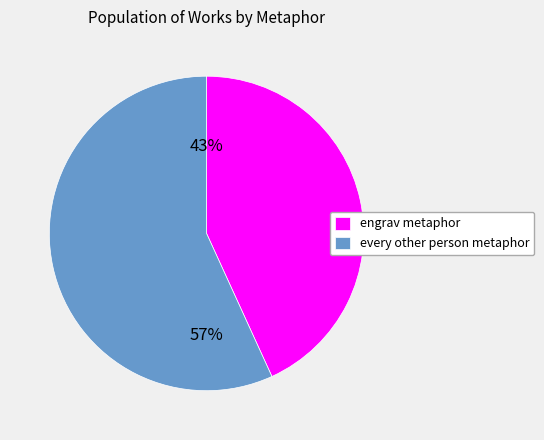

What percentage is the every other person metaphor slice, to the nearest percent?

57%